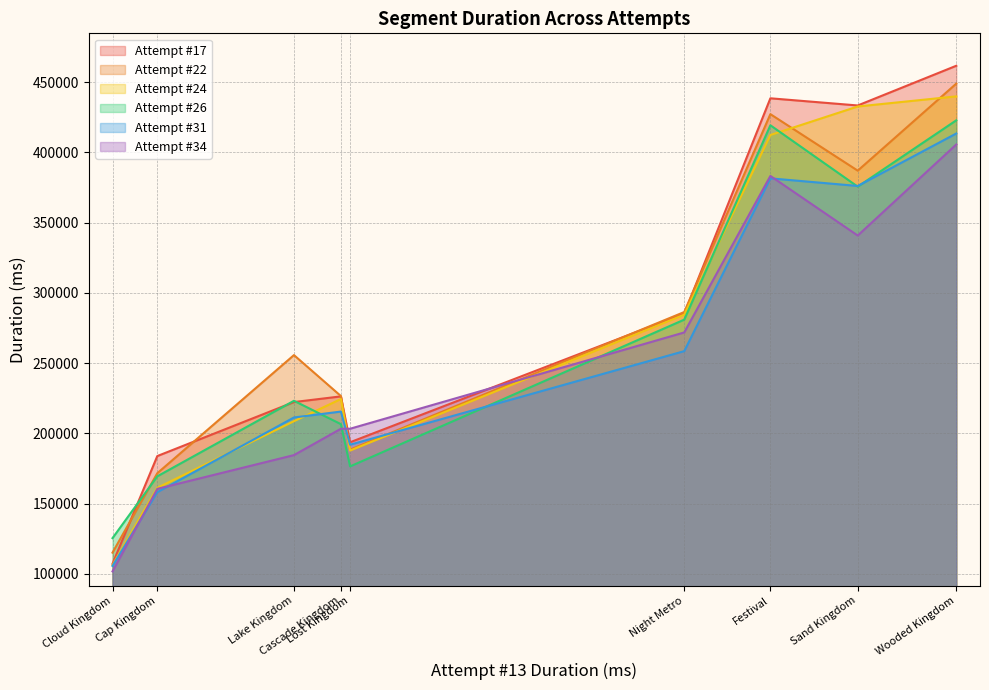

What is the total value across all series at Festival?

2462599